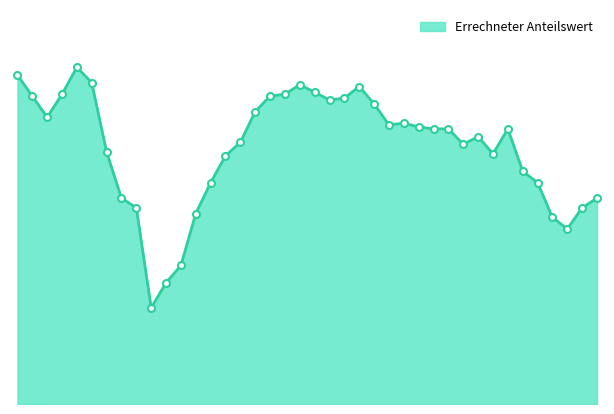

Is this an area chart (filled region under the line)?

Yes